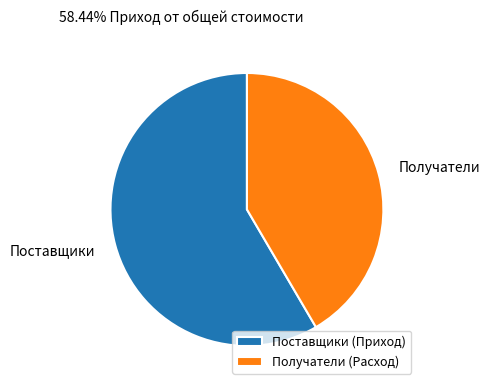

Combined, do Поставщики (Приход) and Получатели (Расход) account for over 50%?

Yes